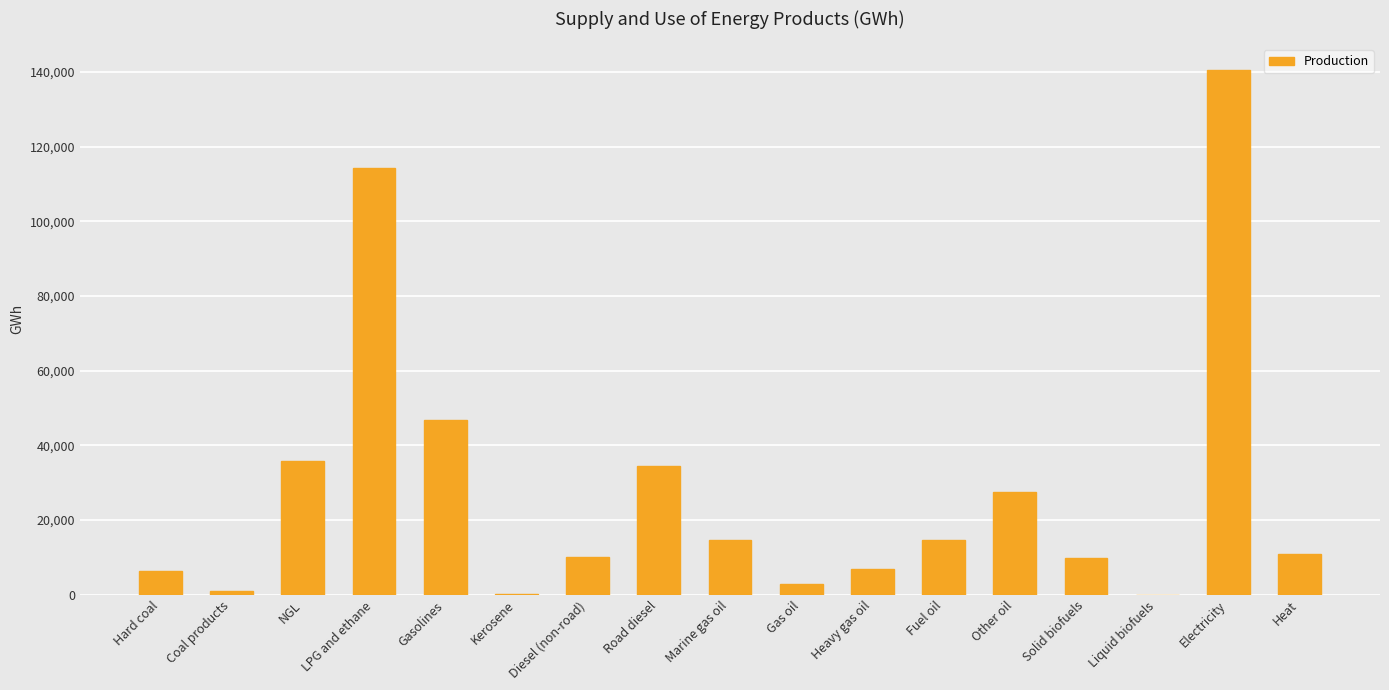

Which category has the highest value across all series?

Electricity